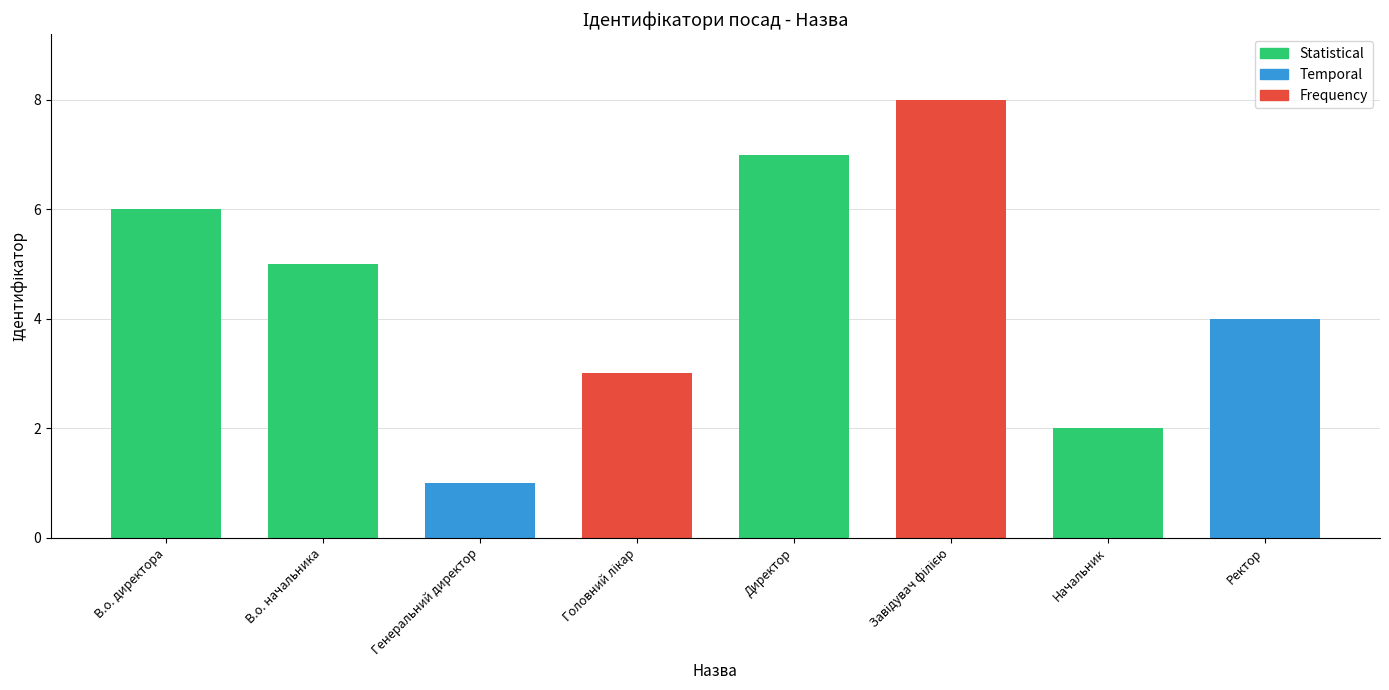

How many categories are shown in the chart?

8